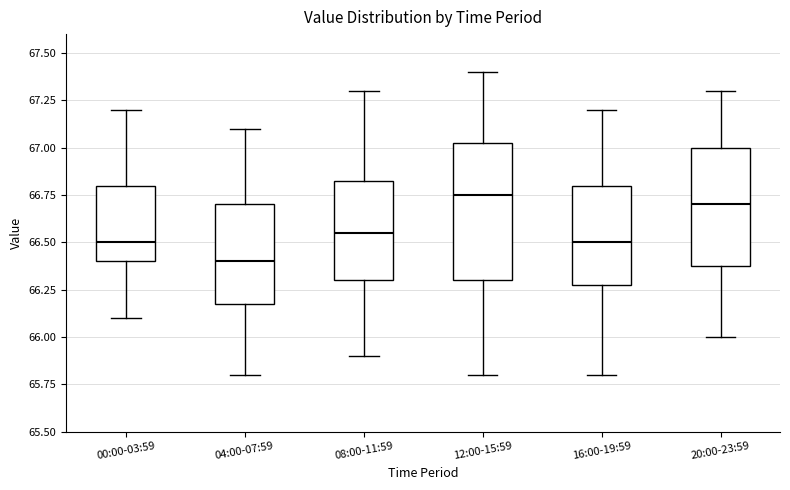

Which box has the lowest median line?

04:00-07:59